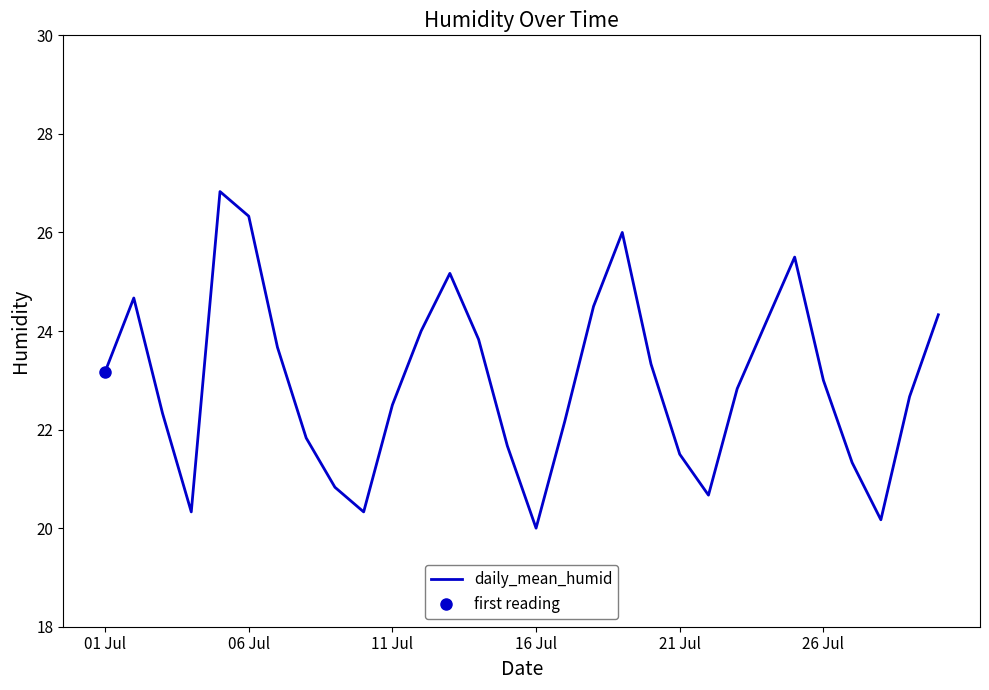

What is the lowest value of the daily_mean_humid series?

20.0